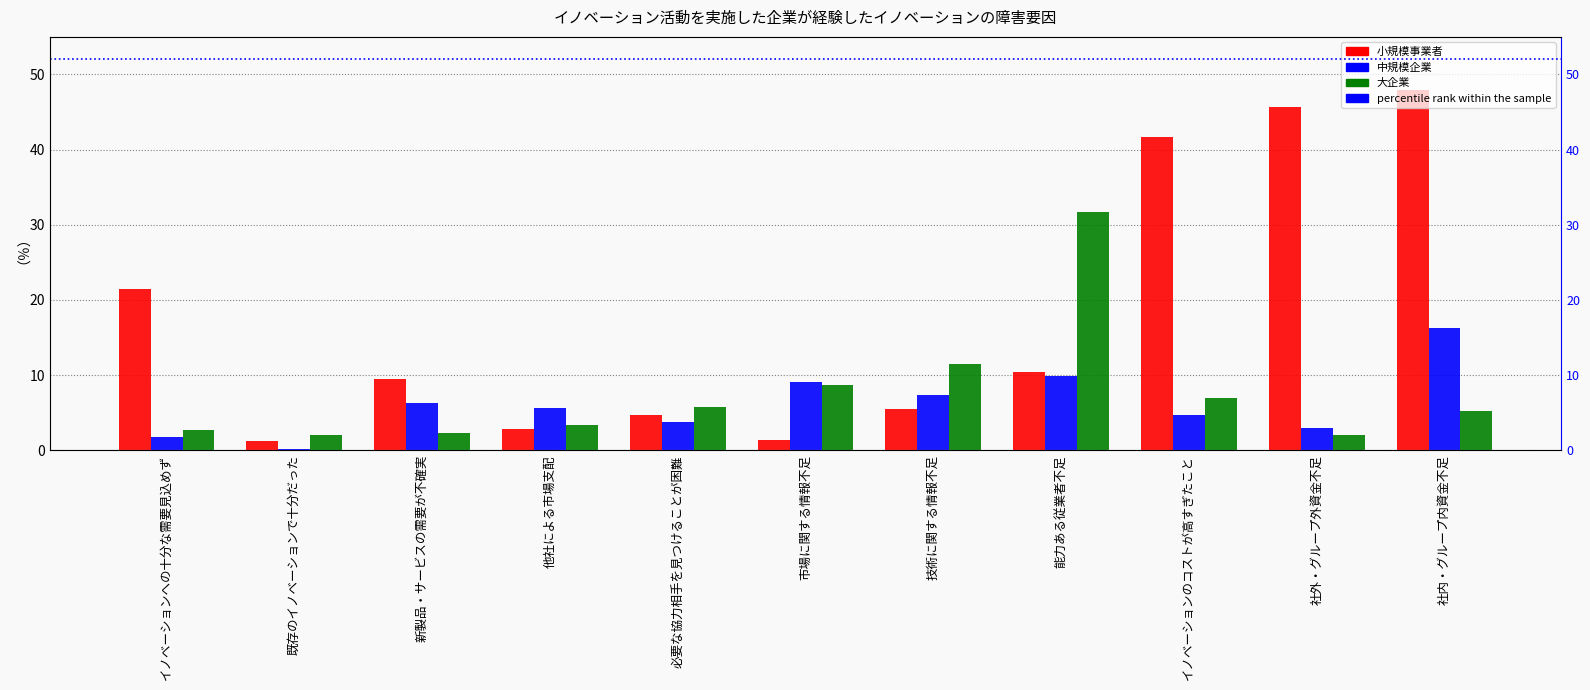

The 小規模事業者 series shows 9.5 at 新製品・サービスの需要が不確実. True or false?

True